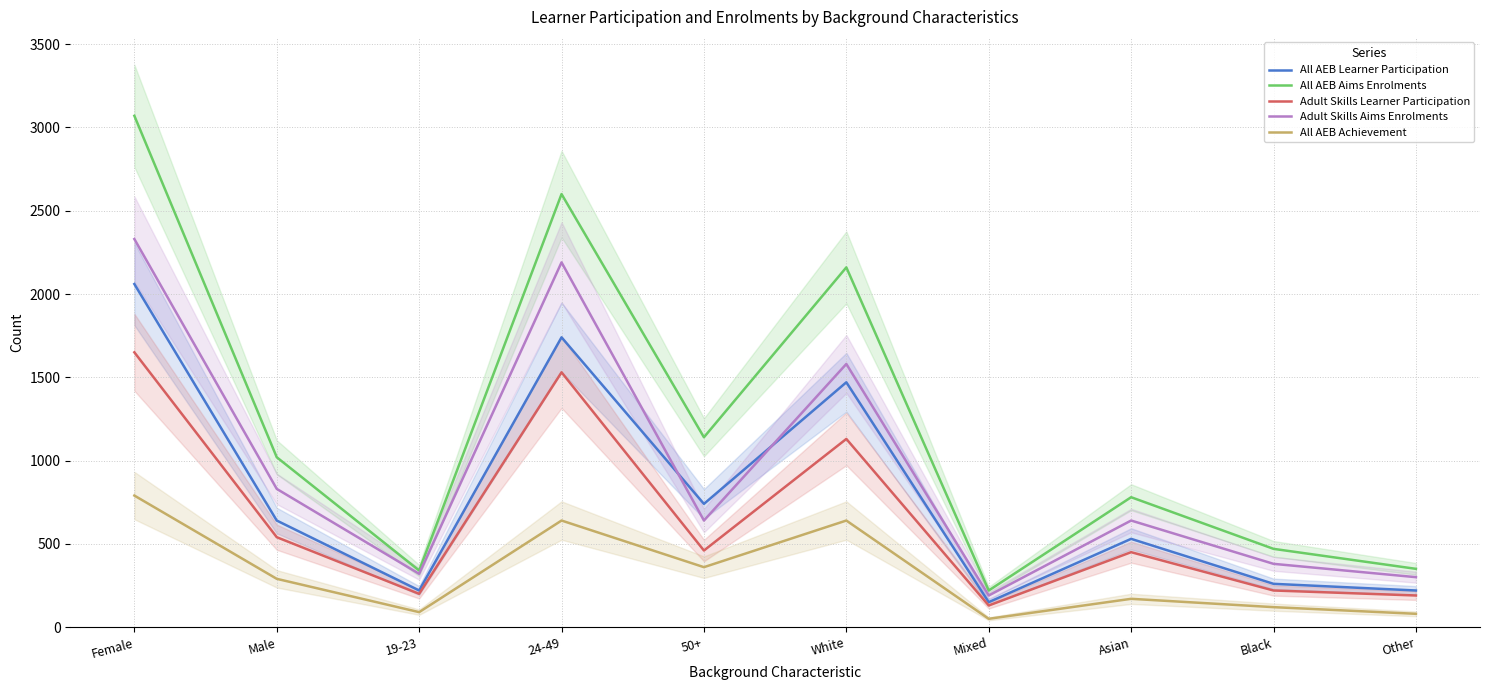

At Female, list the series in order from largest to smallest.

All AEB Aims Enrolments, Adult Skills Aims Enrolments, All AEB Learner Participation, Adult Skills Learner Participation, All AEB Achievement